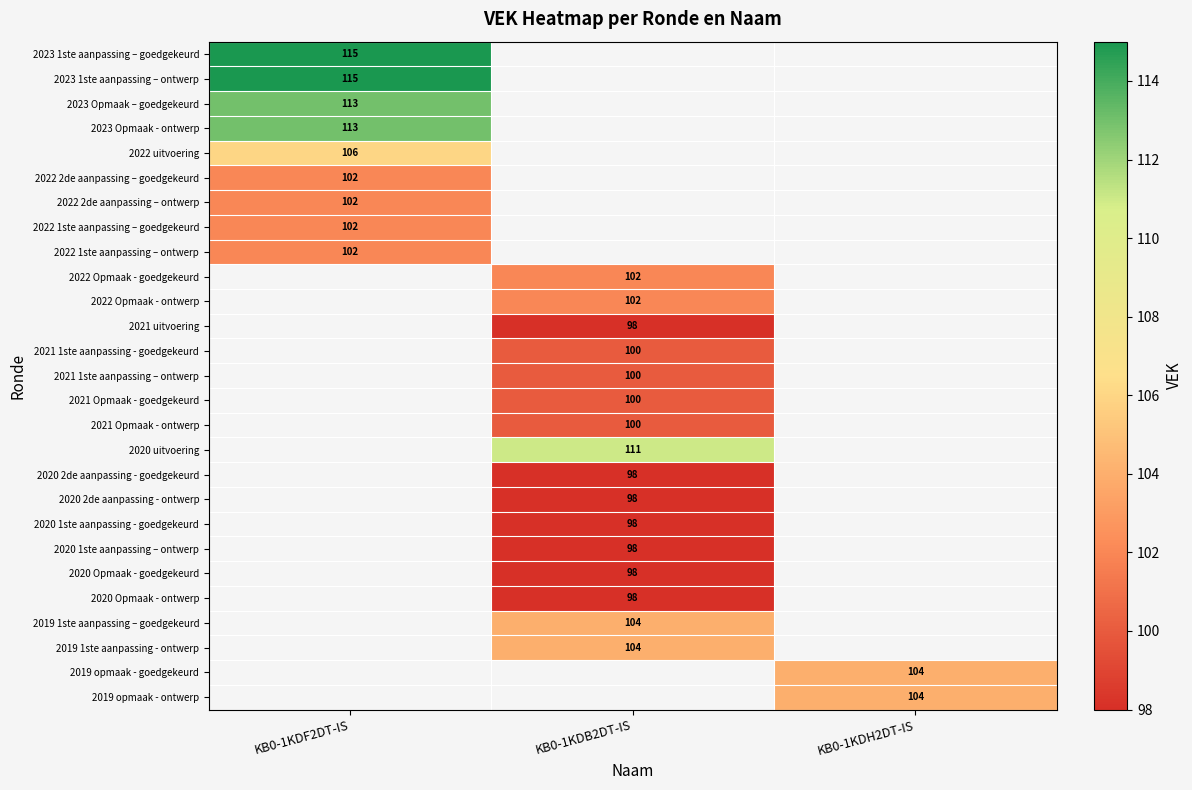

The 2022 uitvoering series shows 106 at KB0-1KDF2DT-IS. True or false?

True